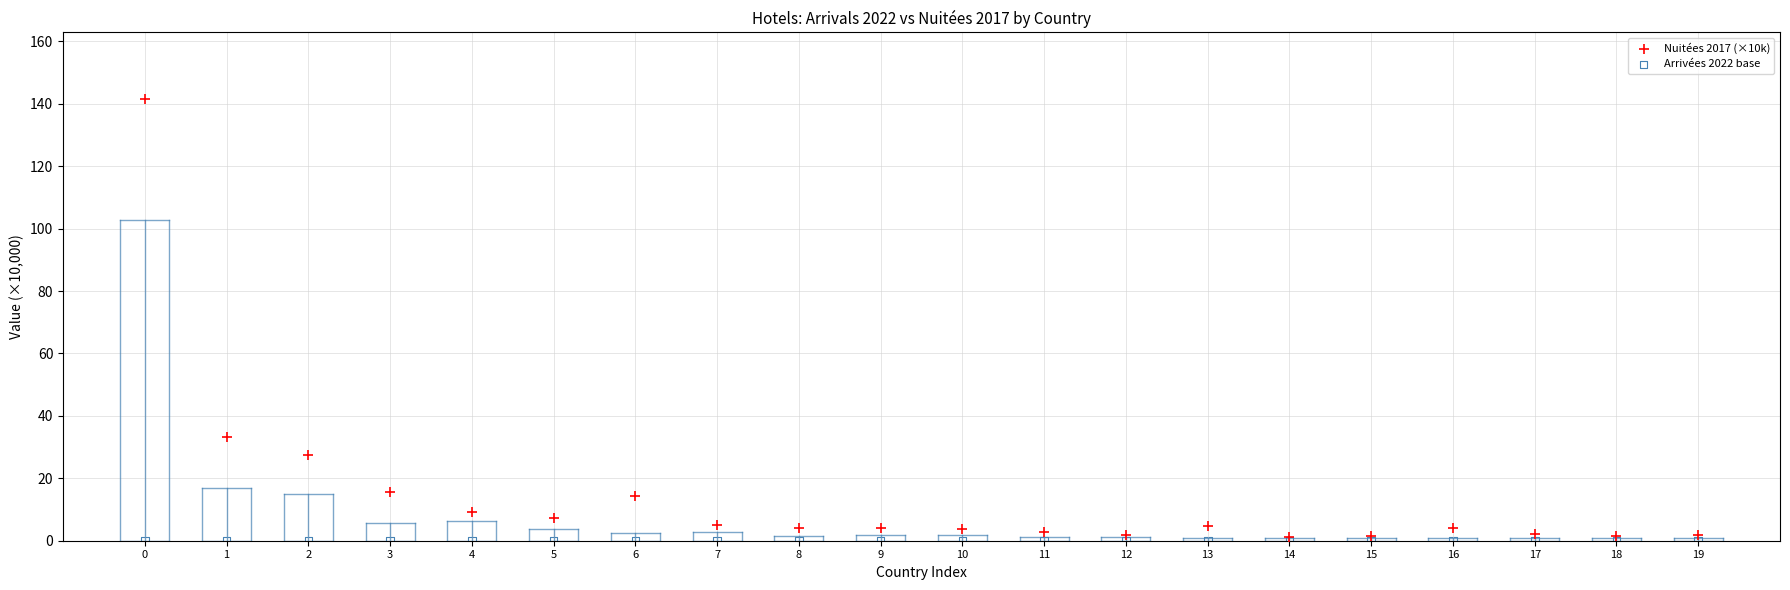

Across all series, what Y value is closest to 70?

33.2